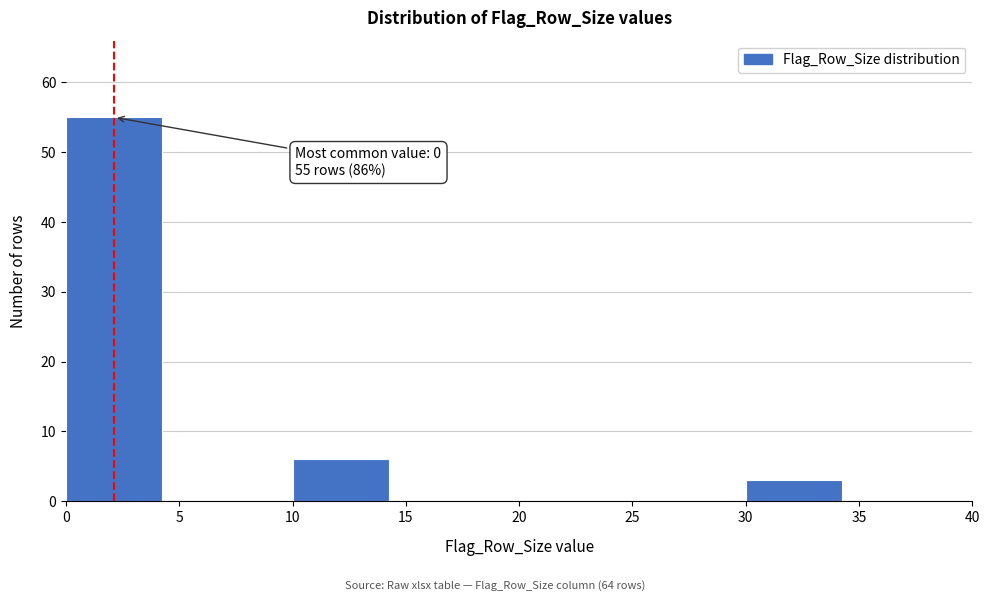

Over which range of the x-axis is the bar tallest?

0 to 5